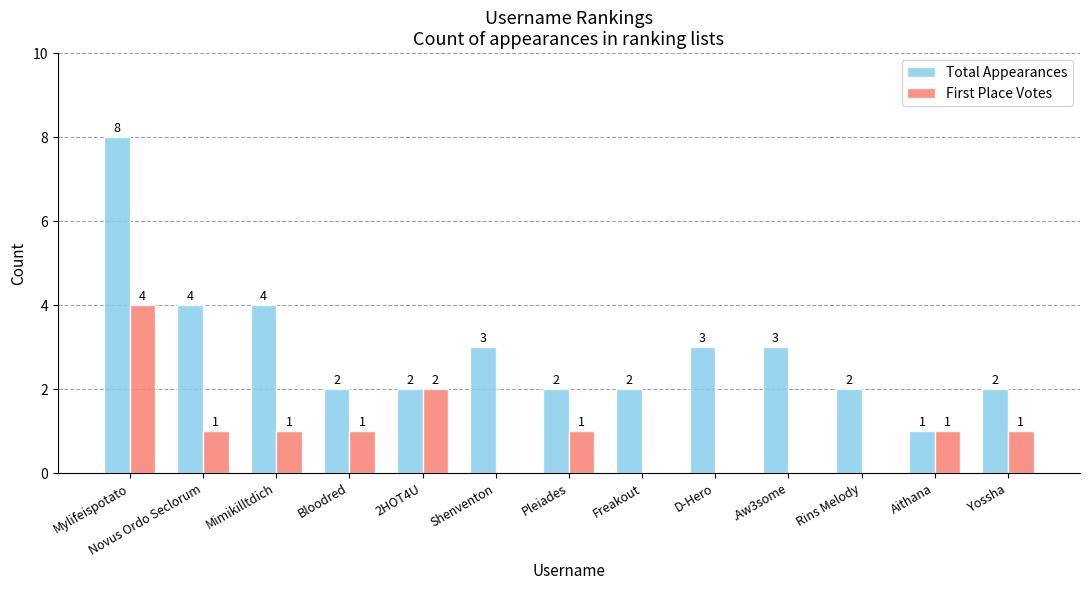

What is the sum of the Total Appearances values at Shenventon and Novus Ordo Seclorum?

7